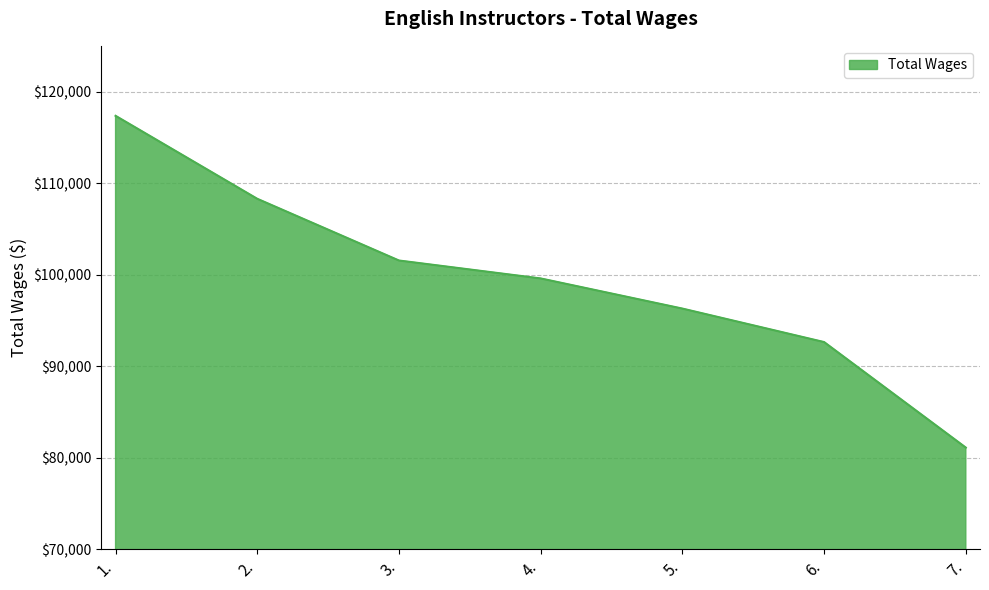

True or false: there are more than 0 points higher than both neighbors.

False